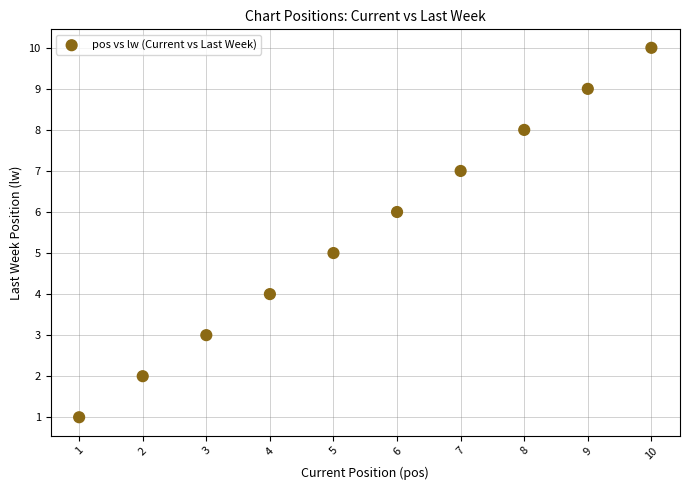

What is the average X value?

6